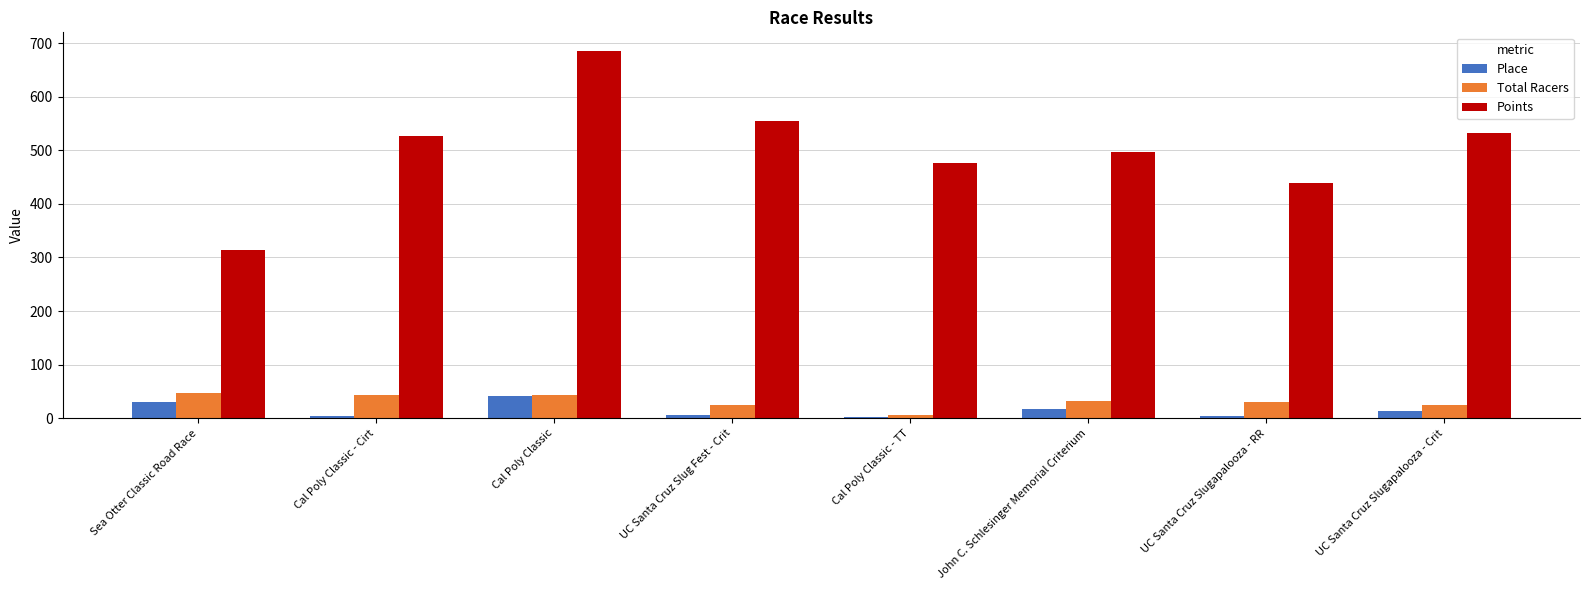

The value of Total Racers at UC Santa Cruz Slugapalooza - Crit is 25.0. True or false?

True